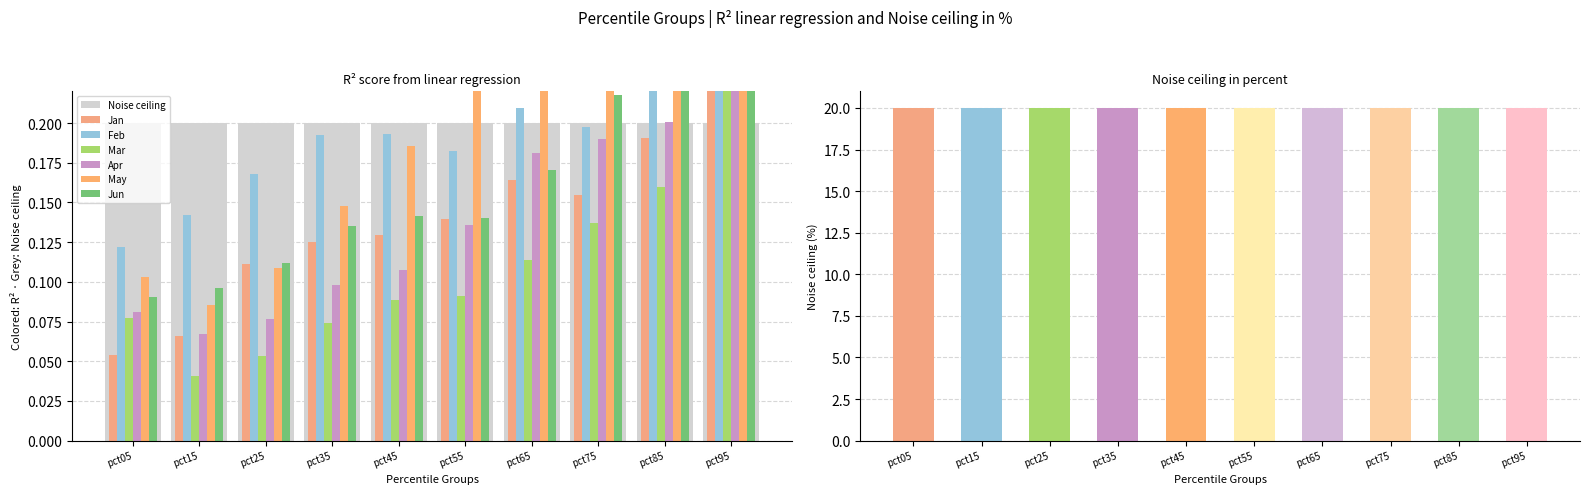

Count the number of categories in the chart.

10